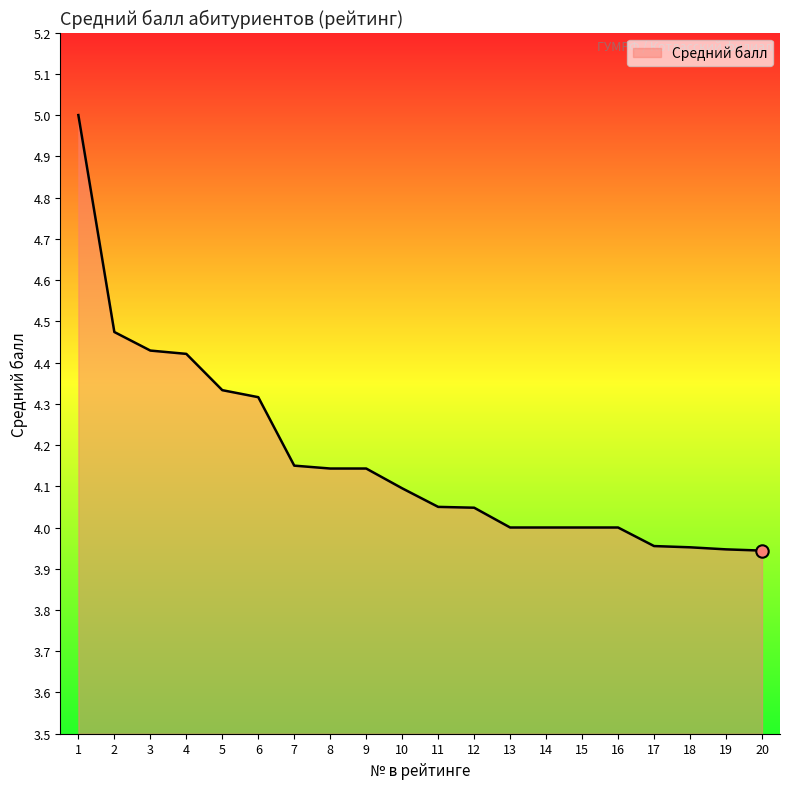

Approximately how many times larger is the value at 11 compared to 1?

0.8